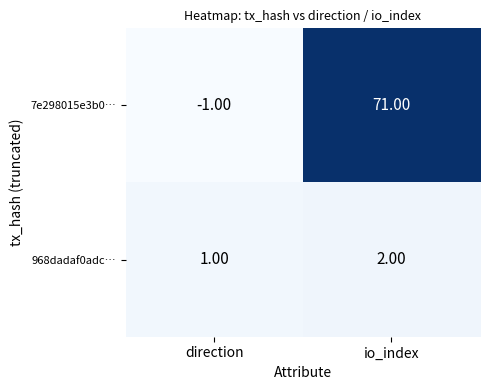

Which series has the largest total across all categories?

7e298015e3b0…